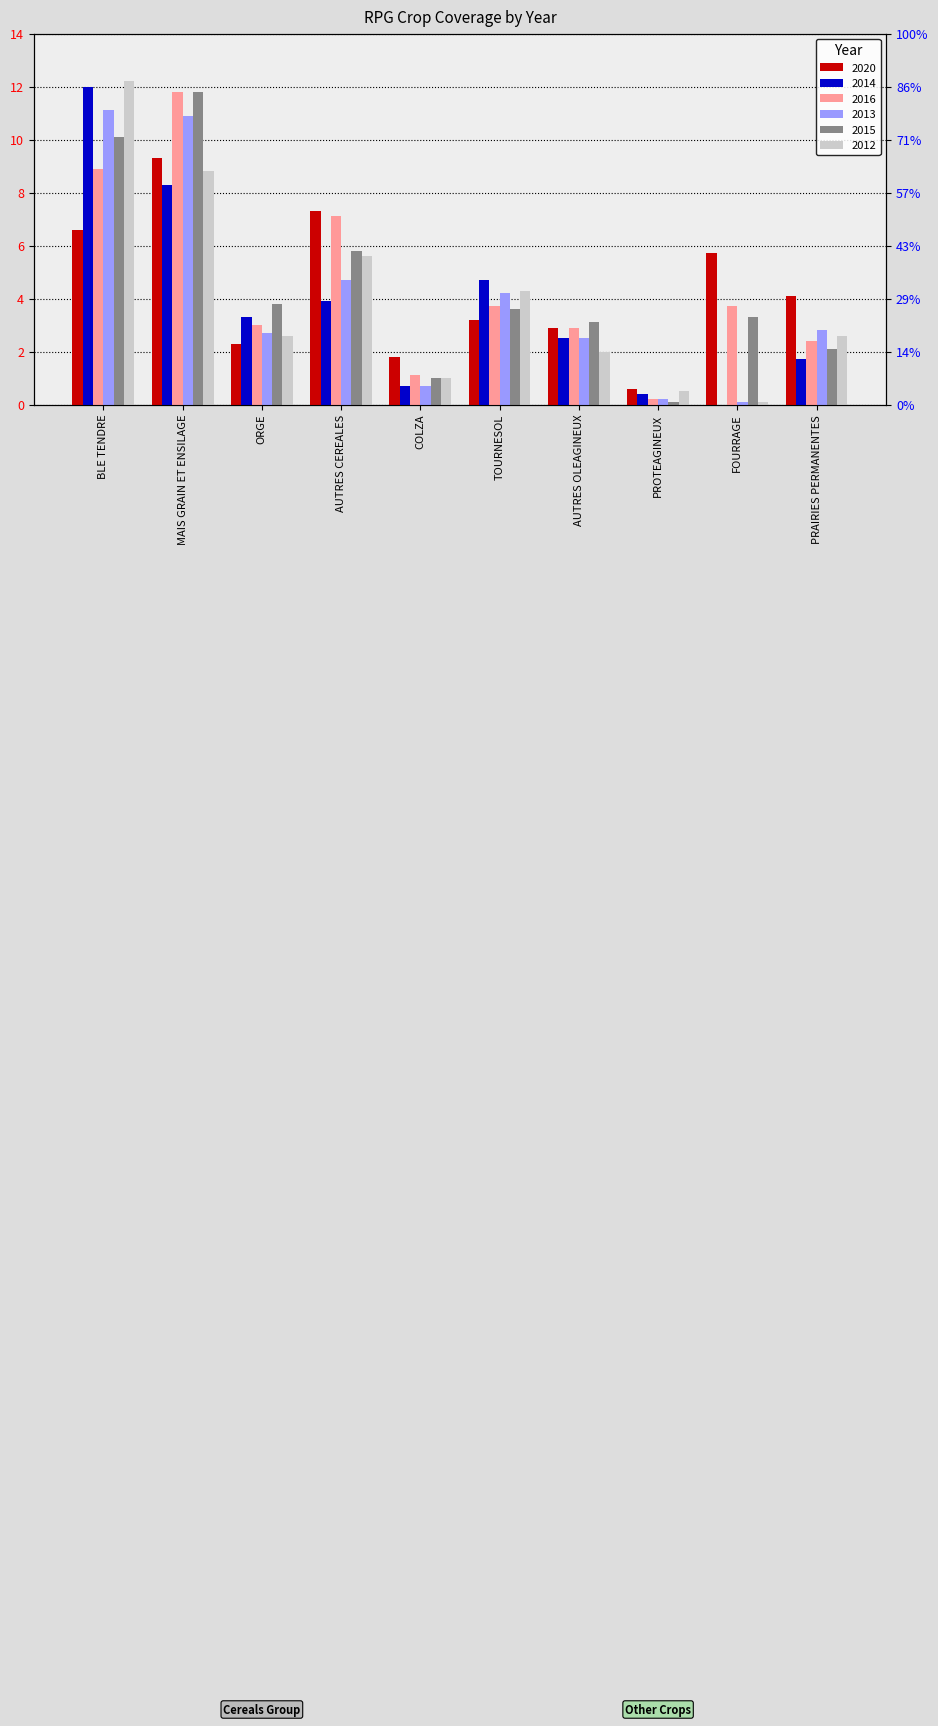

At which category is the sum across all series the highest?

MAIS GRAIN ET ENSILAGE